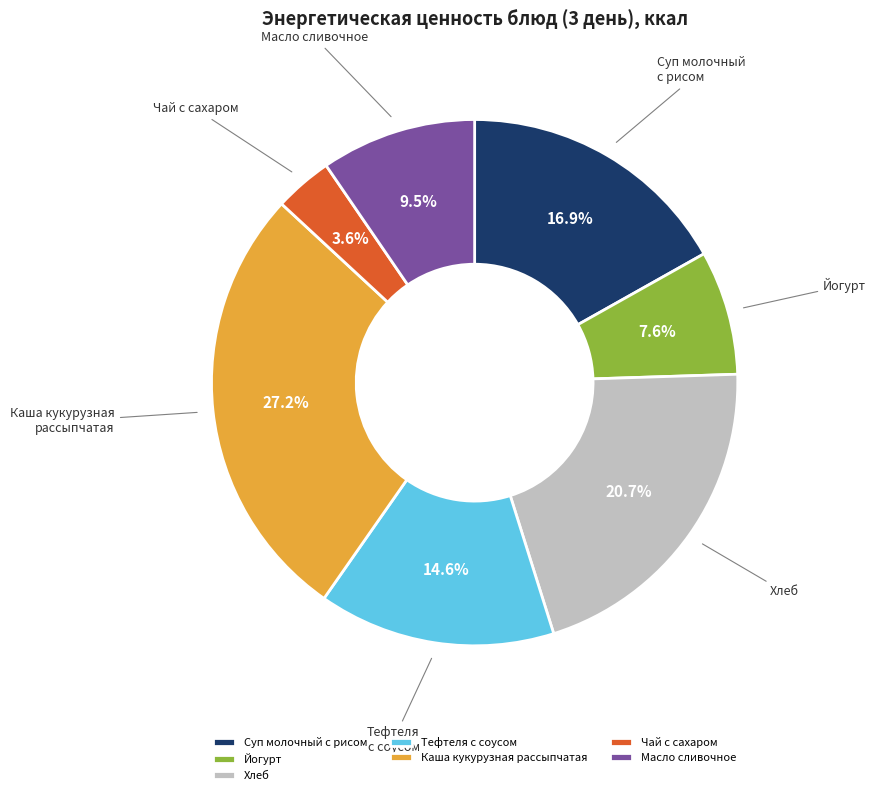

What is the ratio of the value at Каша кукурузная рассыпчатая to the value at Чай с сахаром?

7.6